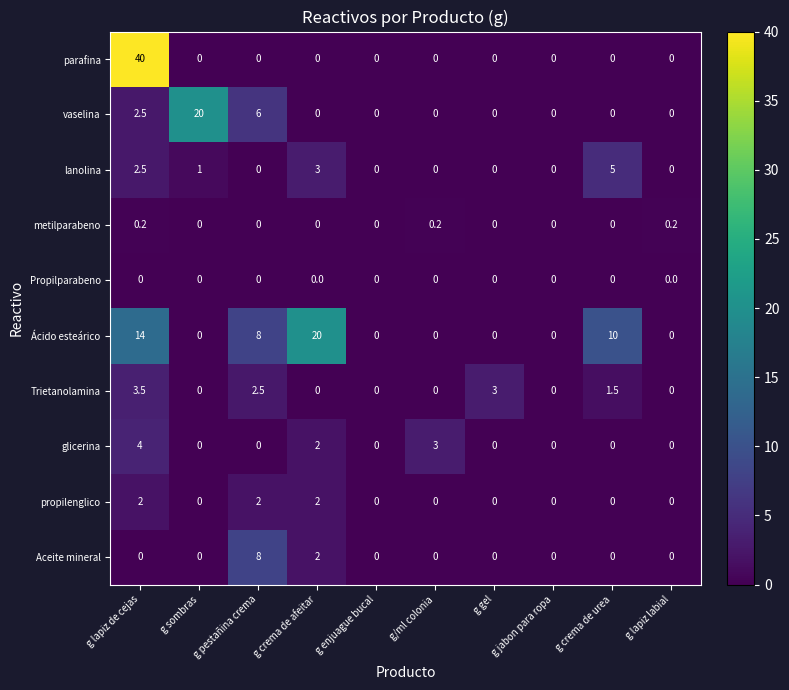

What is the difference between the maximum and minimum values in the propilenglico series?

2.0